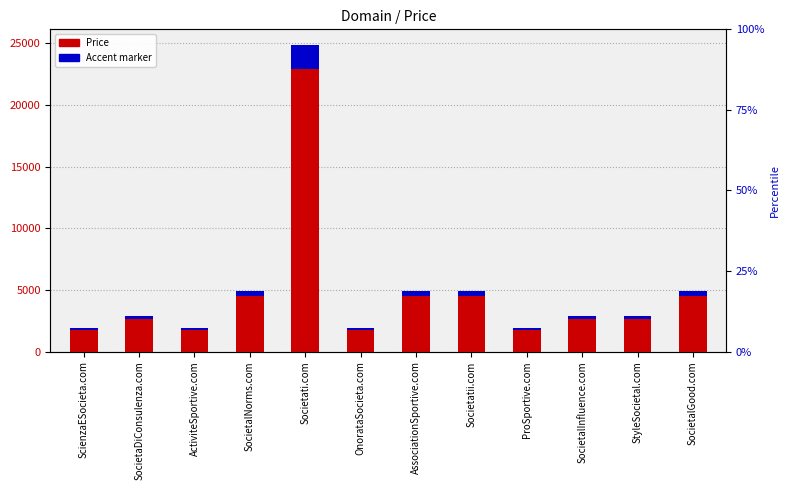

What is the value of the Accent marker bar at the 11th from the left?

231.0